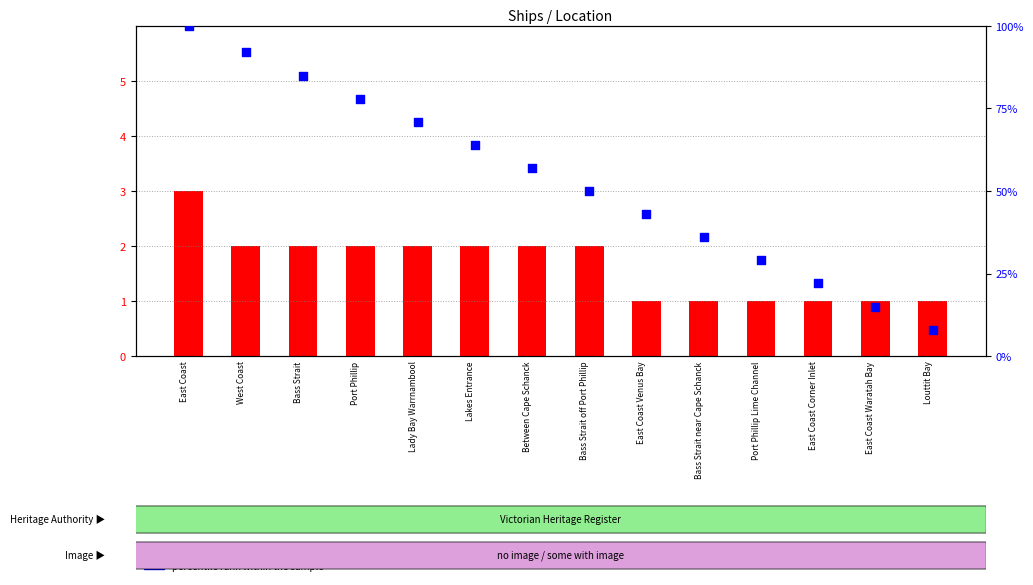

Is the value of count at Port Phillip Lime Channel greater than the value of percentile rank within the sample at Lady Bay Warrnambool?

No